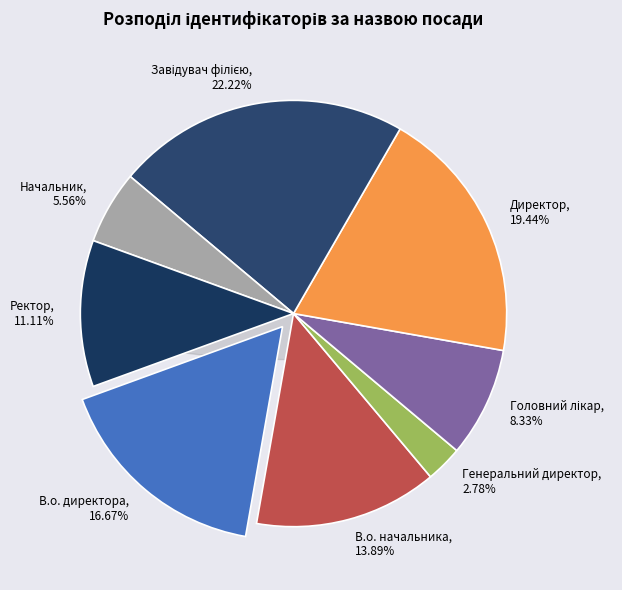

Is there a majority slice in this chart?

No